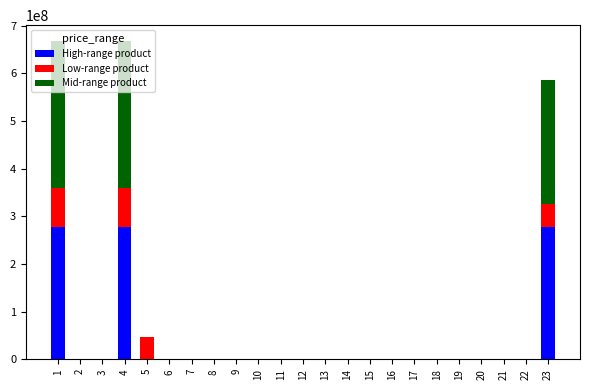

List the series in order of their peak value, lowest first.

Low-range product, High-range product, Mid-range product